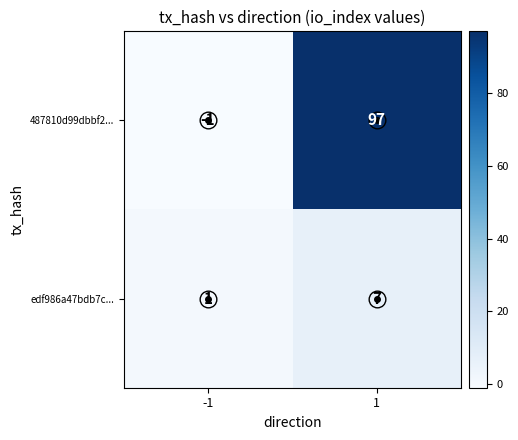

Is the value of edf986a47bdb7c... at 1 greater than the value of 487810d99dbbf2... at -1?

Yes